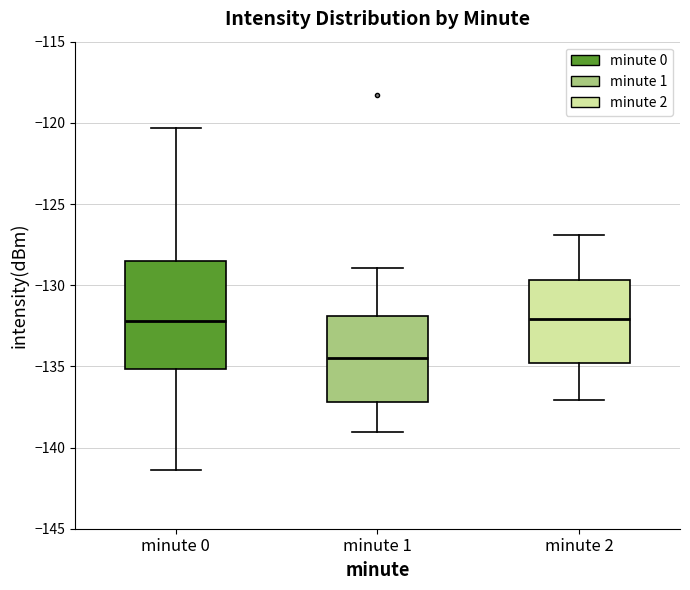

Reading left to right, transcribe this box plot: for each box, give where its median line is, the range the box spans, and where its two whiskers end, as read against the y-axis. The values are not printed on the chart, so give them approximately, as read against the axis.

minute 0: median -132.0, box -135.0 to -128.5, whiskers -141.5 to -120.5
minute 1: median -134.5, box -137.0 to -132.0, whiskers -139.0 to -129.0
minute 2: median -132.0, box -135.0 to -129.5, whiskers -137.0 to -127.0